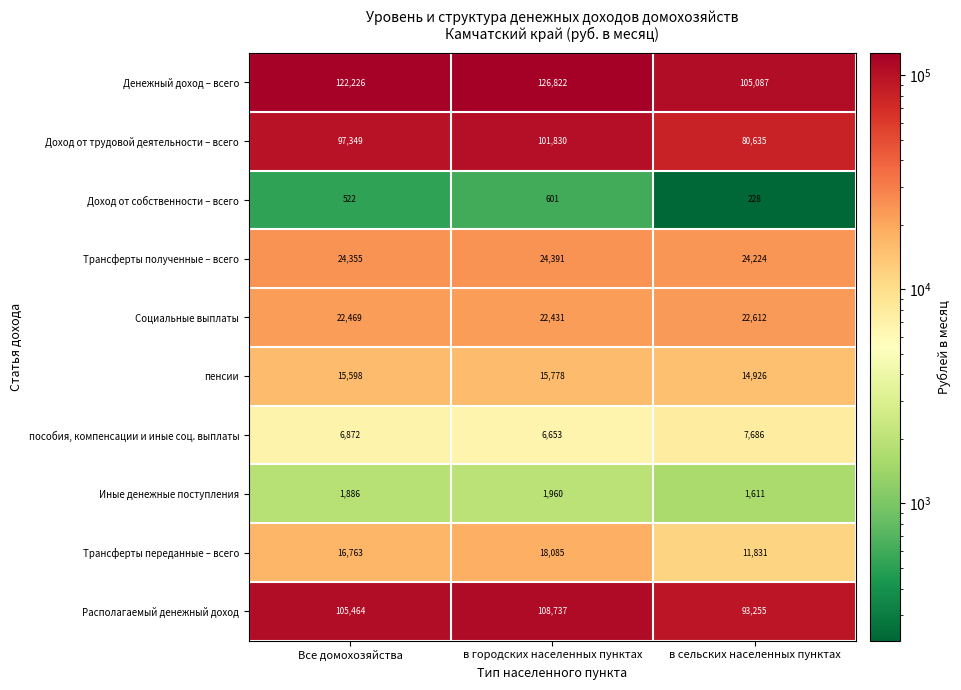

Read the Денежный доход – всего value at в сельских населенных пунктах, to the nearest 100.

105100